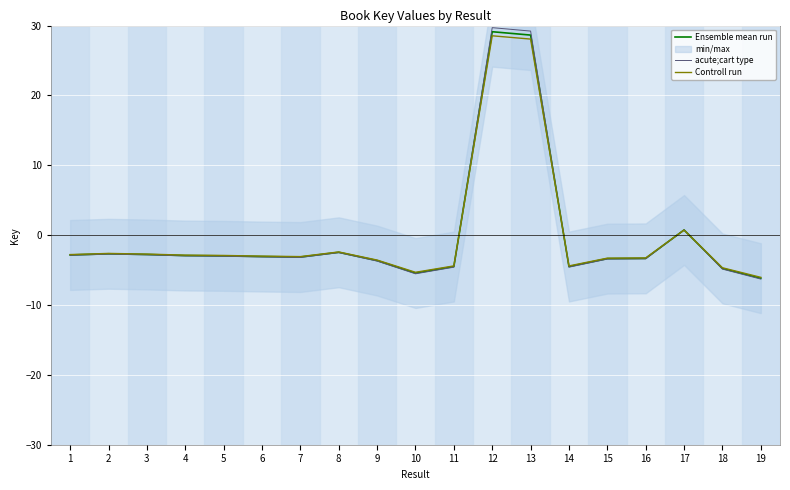

What is the difference between the acute;cart type values at 4 and 7?

0.2